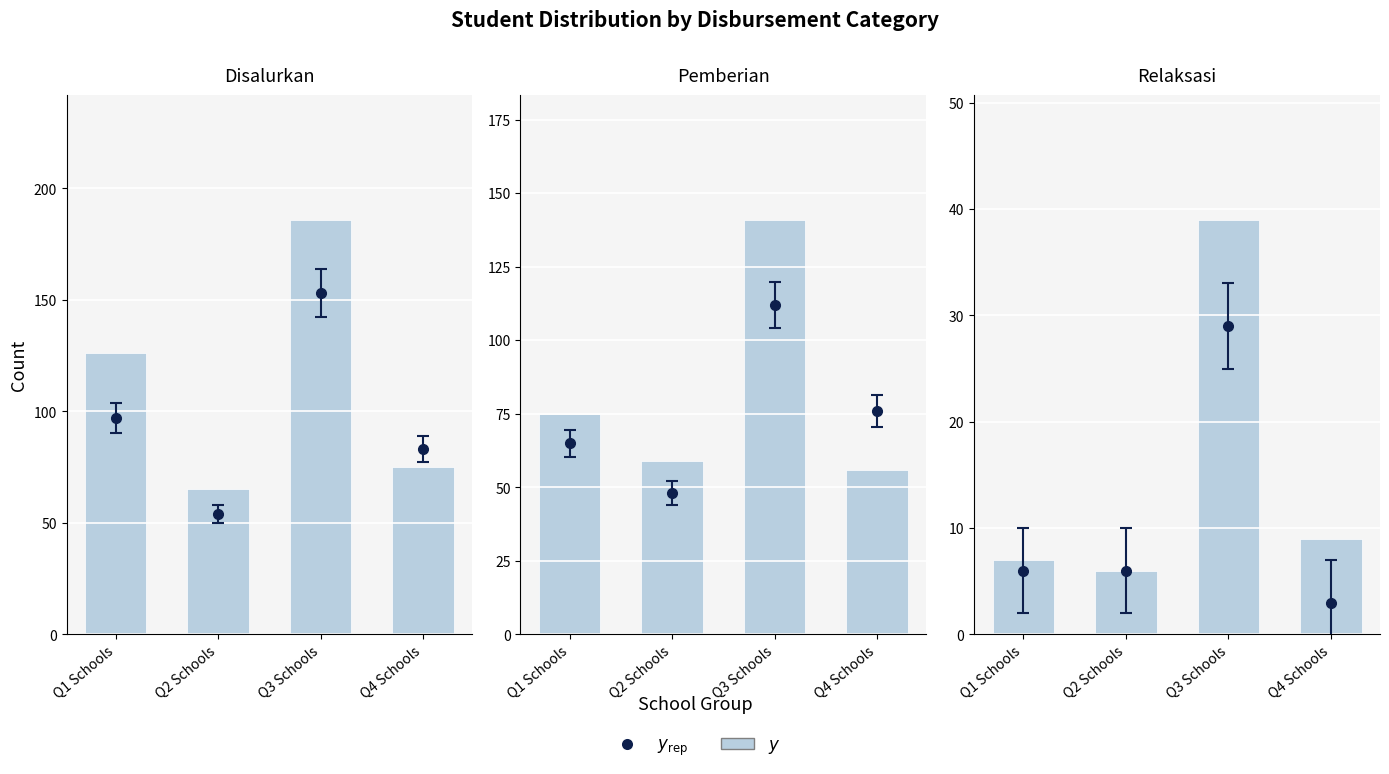

What position from the left is Q4 Schools?

4